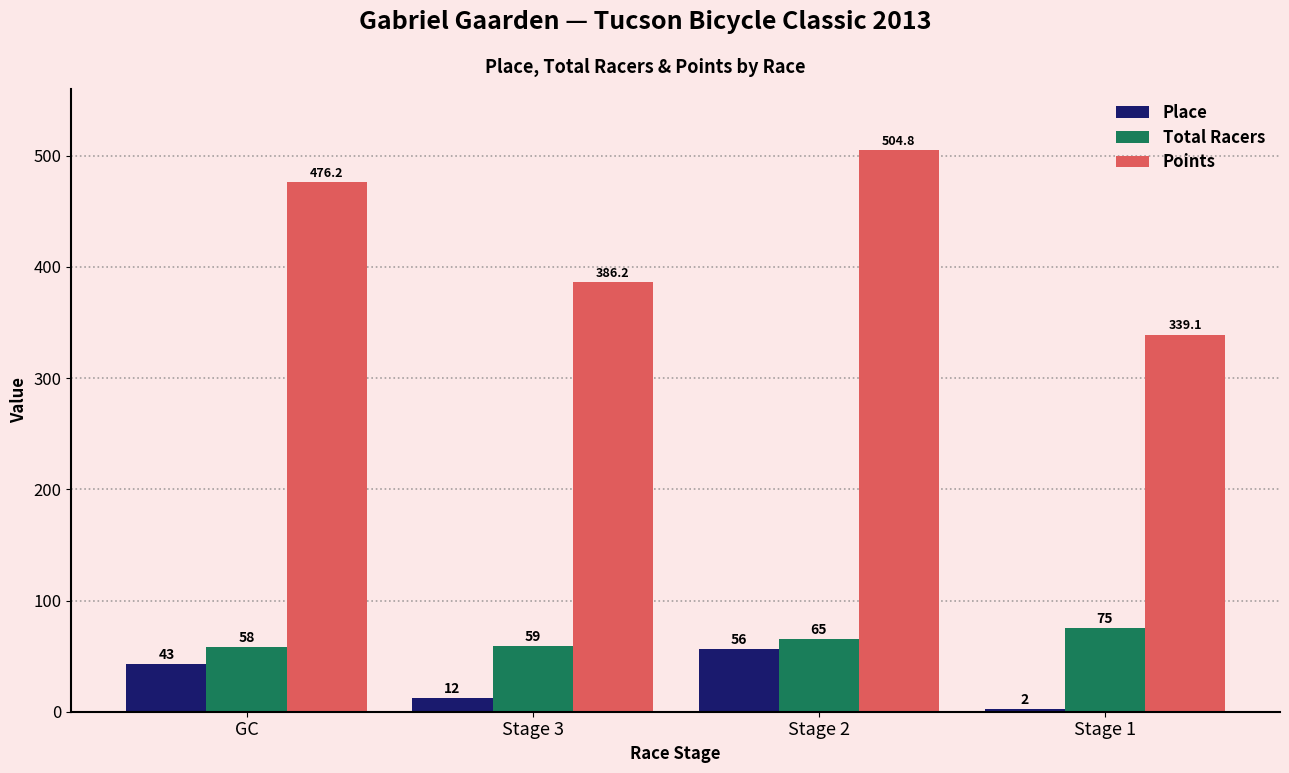

Reading left to right, what are all the values shown in this chart?

Place: 43.0	12.0	56.0	2.0
Total Racers: 58.0	59.0	65.0	75.0
Points: 476.2	386.2	504.8	339.1